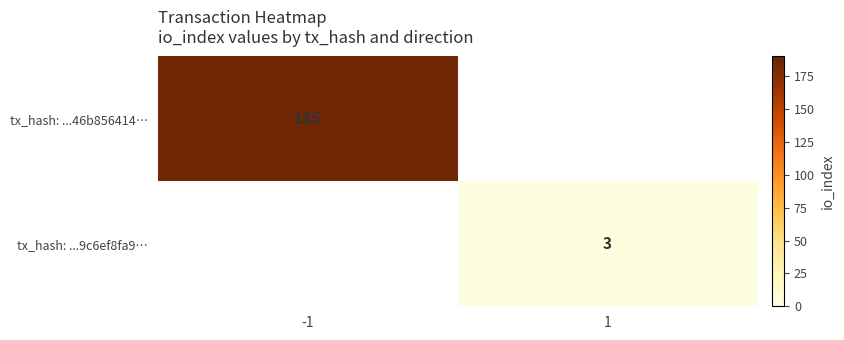

Is the value of tx_hash: ...9c6ef8fa9… at 1 greater than the value of tx_hash: ...46b856414… at -1?

No